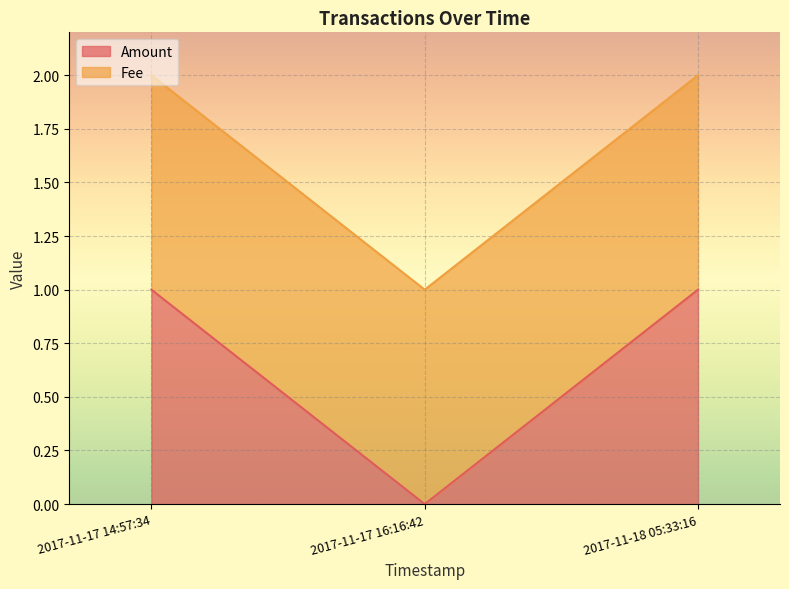

Rank the categories by value from highest to lowest.

2017-11-17 14:57:34, 2017-11-18 05:33:16, 2017-11-17 16:16:42